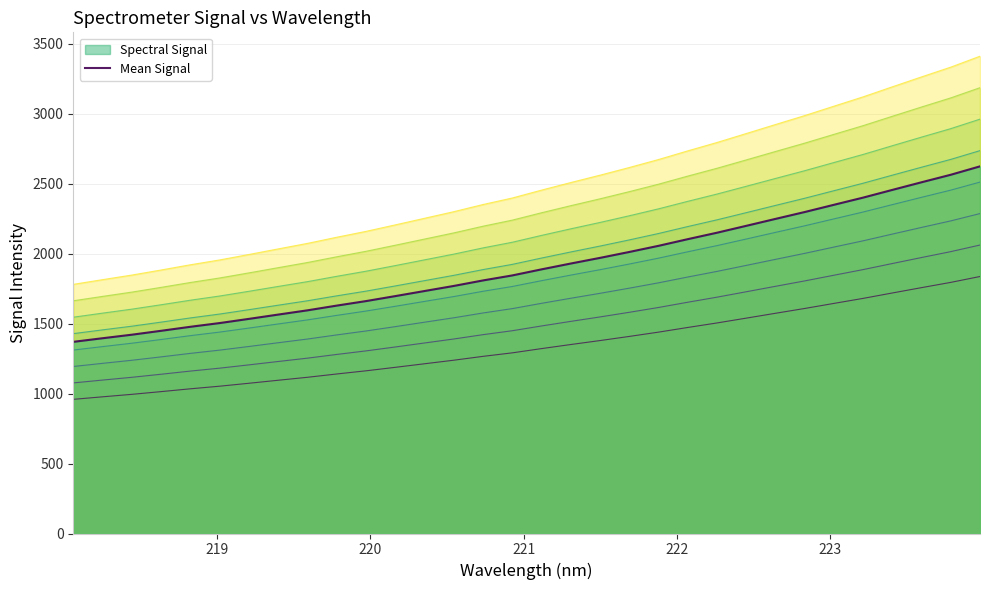

True or false: there are more than 0 points higher than both neighbors.

False